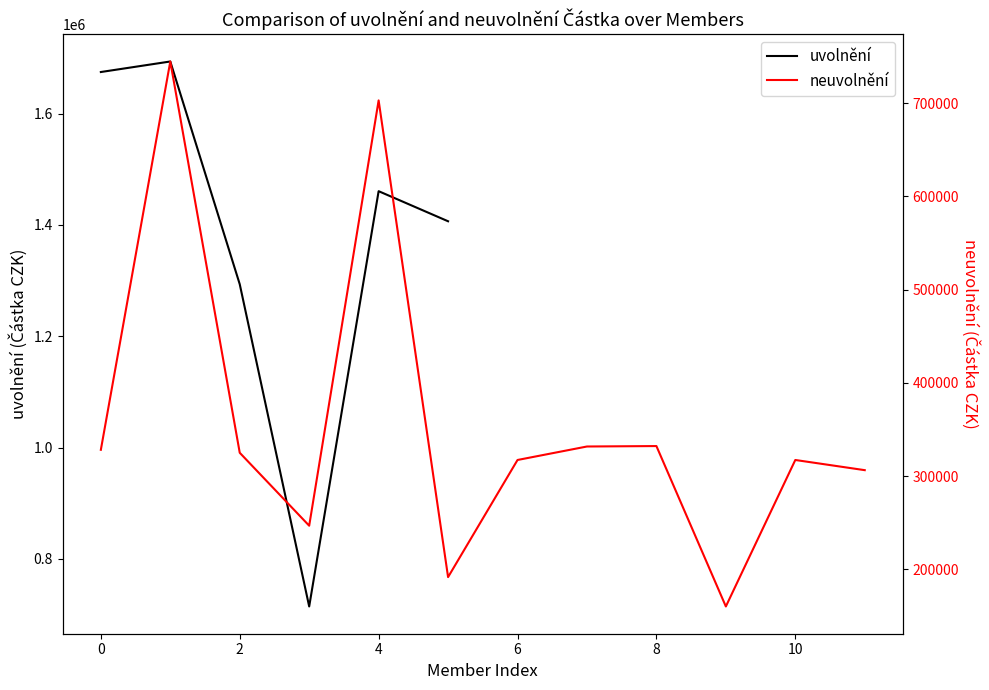

What is the value of the 11th point from the left?

317285